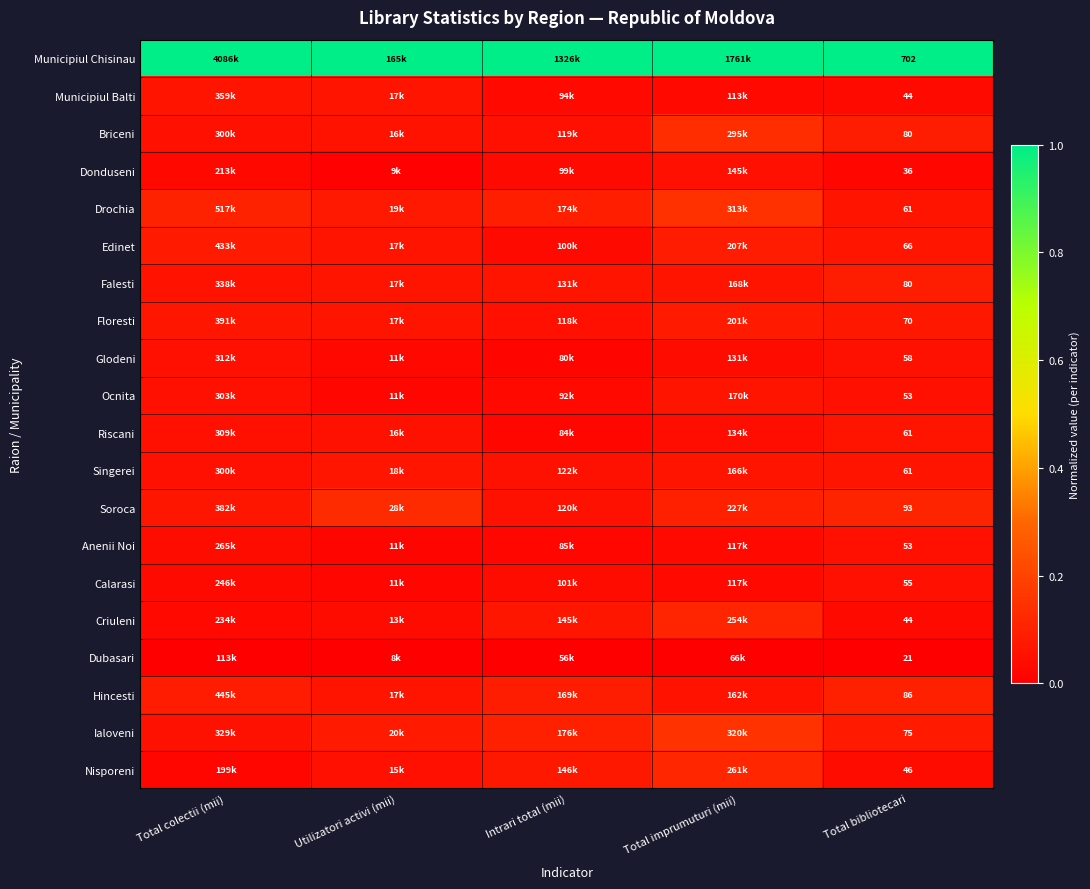

The value of Donduseni at Intrari total (mii) is 0.0. True or false?

False